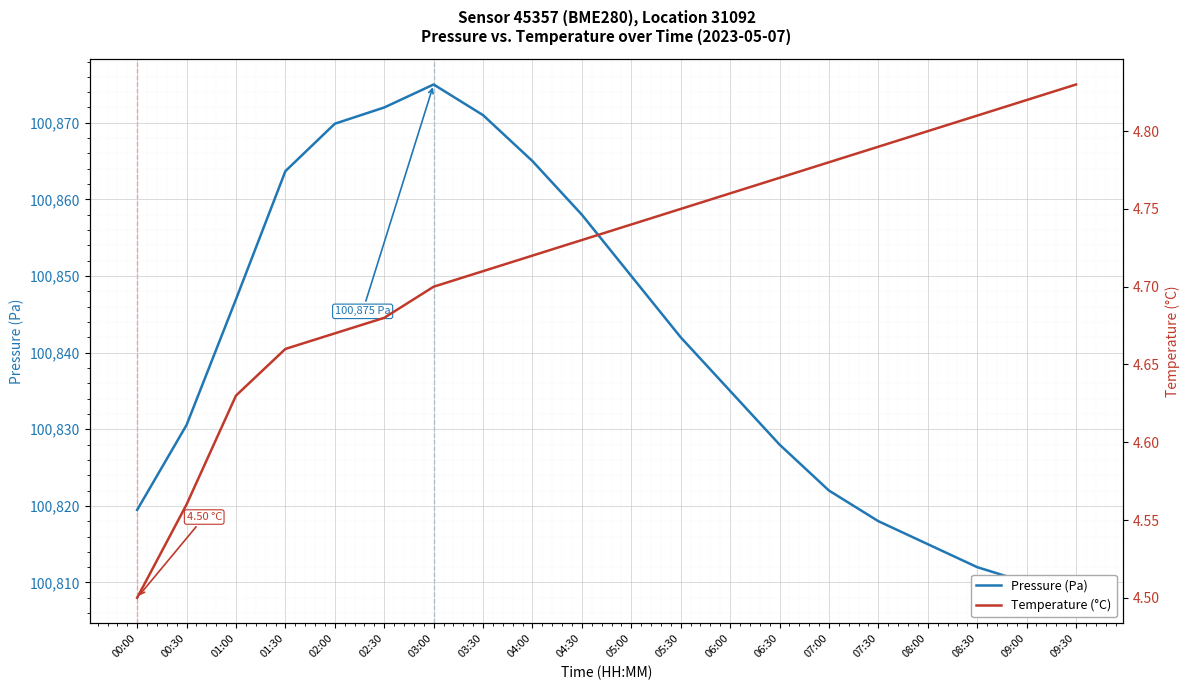

True or false: Temperature (°C) and Pressure (Pa) intersect in this chart.

False